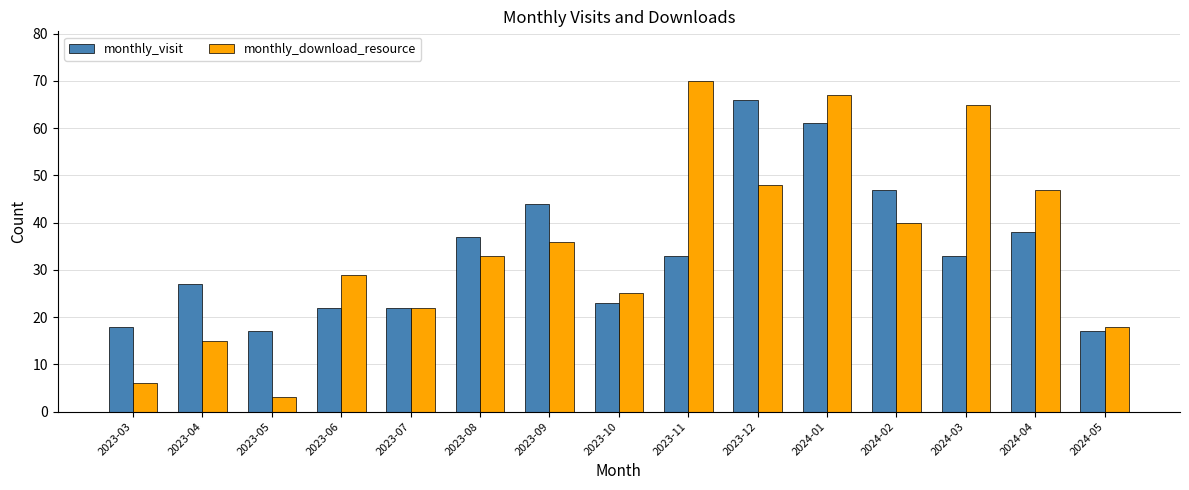

Read the monthly_download_resource value at 2023-07.

22